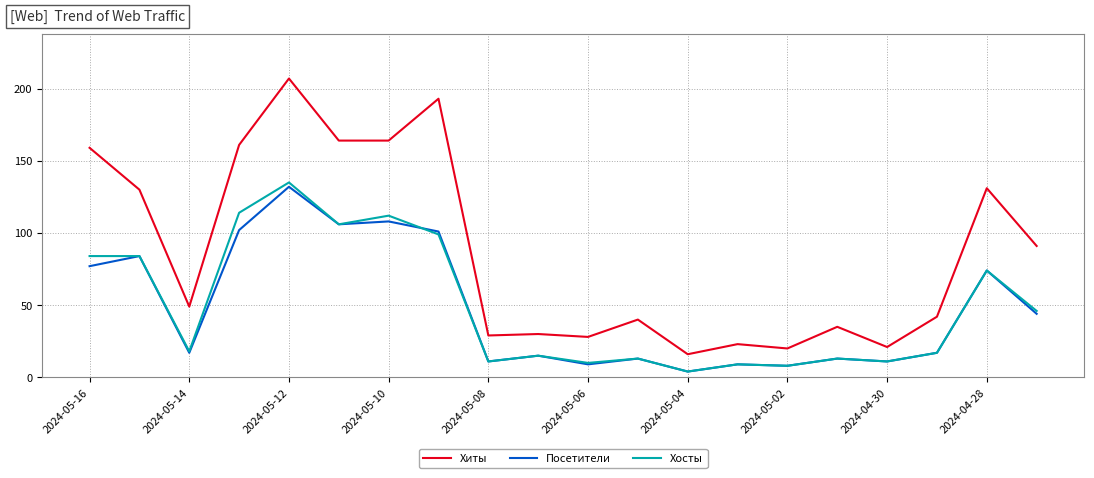

What is the maximum value shown in the chart?

207